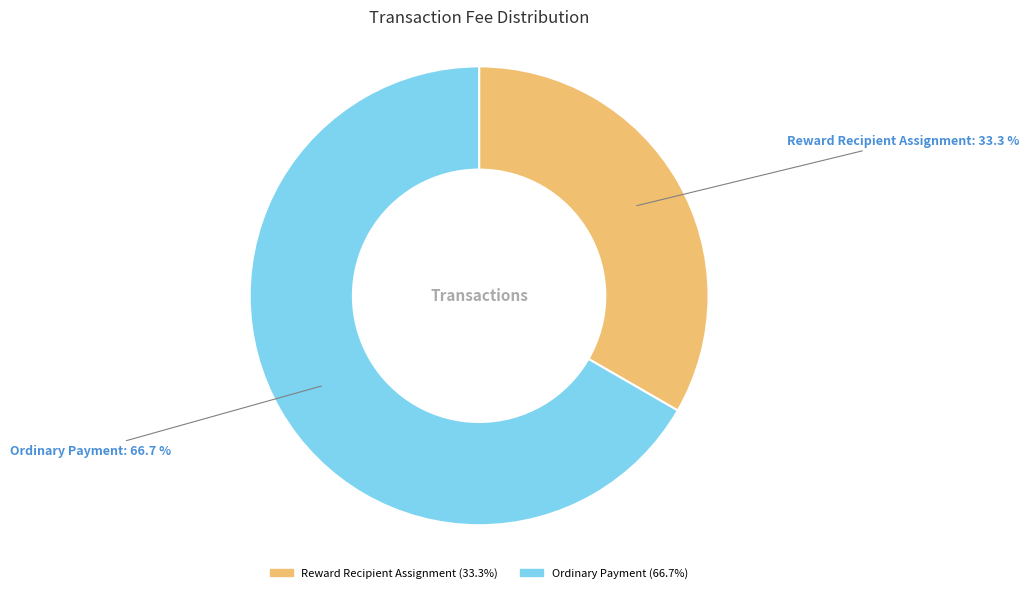

True or false: Reward Recipient Assignment accounts for 20% of the total.

False